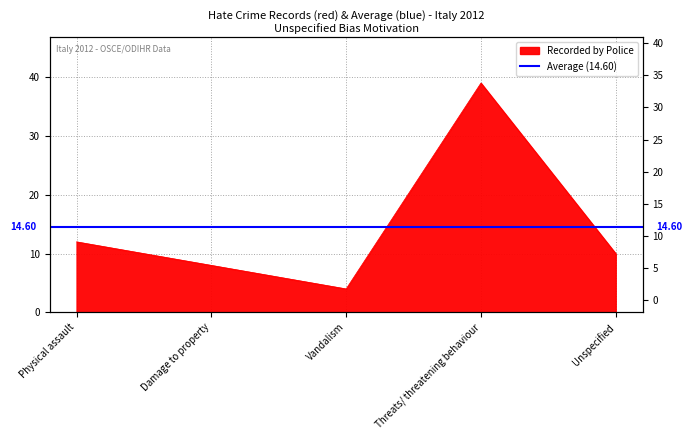

Where is the first local minimum?

Vandalism